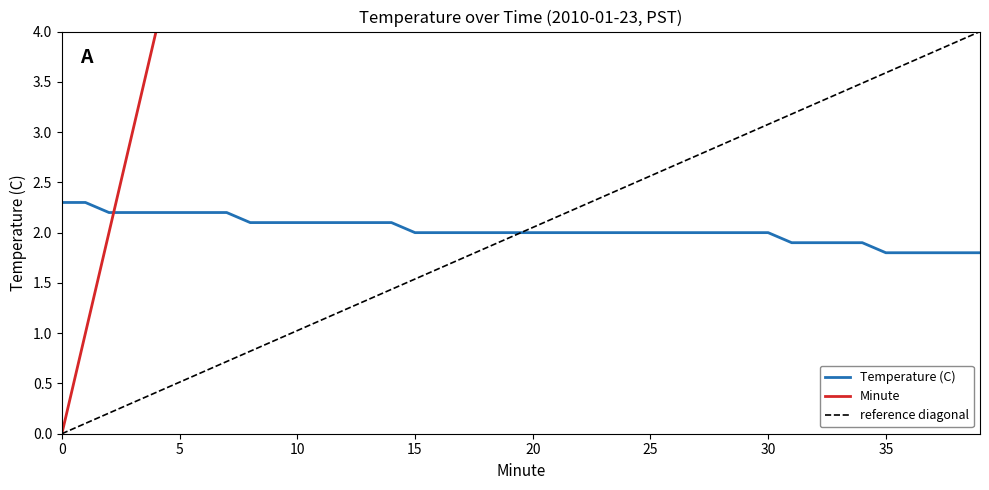

Reading left to right, what are all the values shown in this chart?

Temperature (C): 2.3	2.3	2.2	2.2	2.2	2.2	2.2	2.2	2.1	2.1	2.1	2.1	2.1	2.1	2.1	2.0	2.0	2.0	2.0	2.0	2.0	2.0	2.0	2.0	2.0	2.0	2.0	2.0	2.0	2.0	2.0	1.9	1.9	1.9	1.9	1.8	1.8	1.8	1.8	1.8
Minute: 0.0	1.0	2.0	3.0	4.0	5.0	6.0	7.0	8.0	9.0	10.0	11.0	12.0	13.0	14.0	15.0	16.0	17.0	18.0	19.0	20.0	21.0	22.0	23.0	24.0	25.0	26.0	27.0	28.0	29.0	30.0	31.0	32.0	33.0	34.0	35.0	36.0	37.0	38.0	39.0